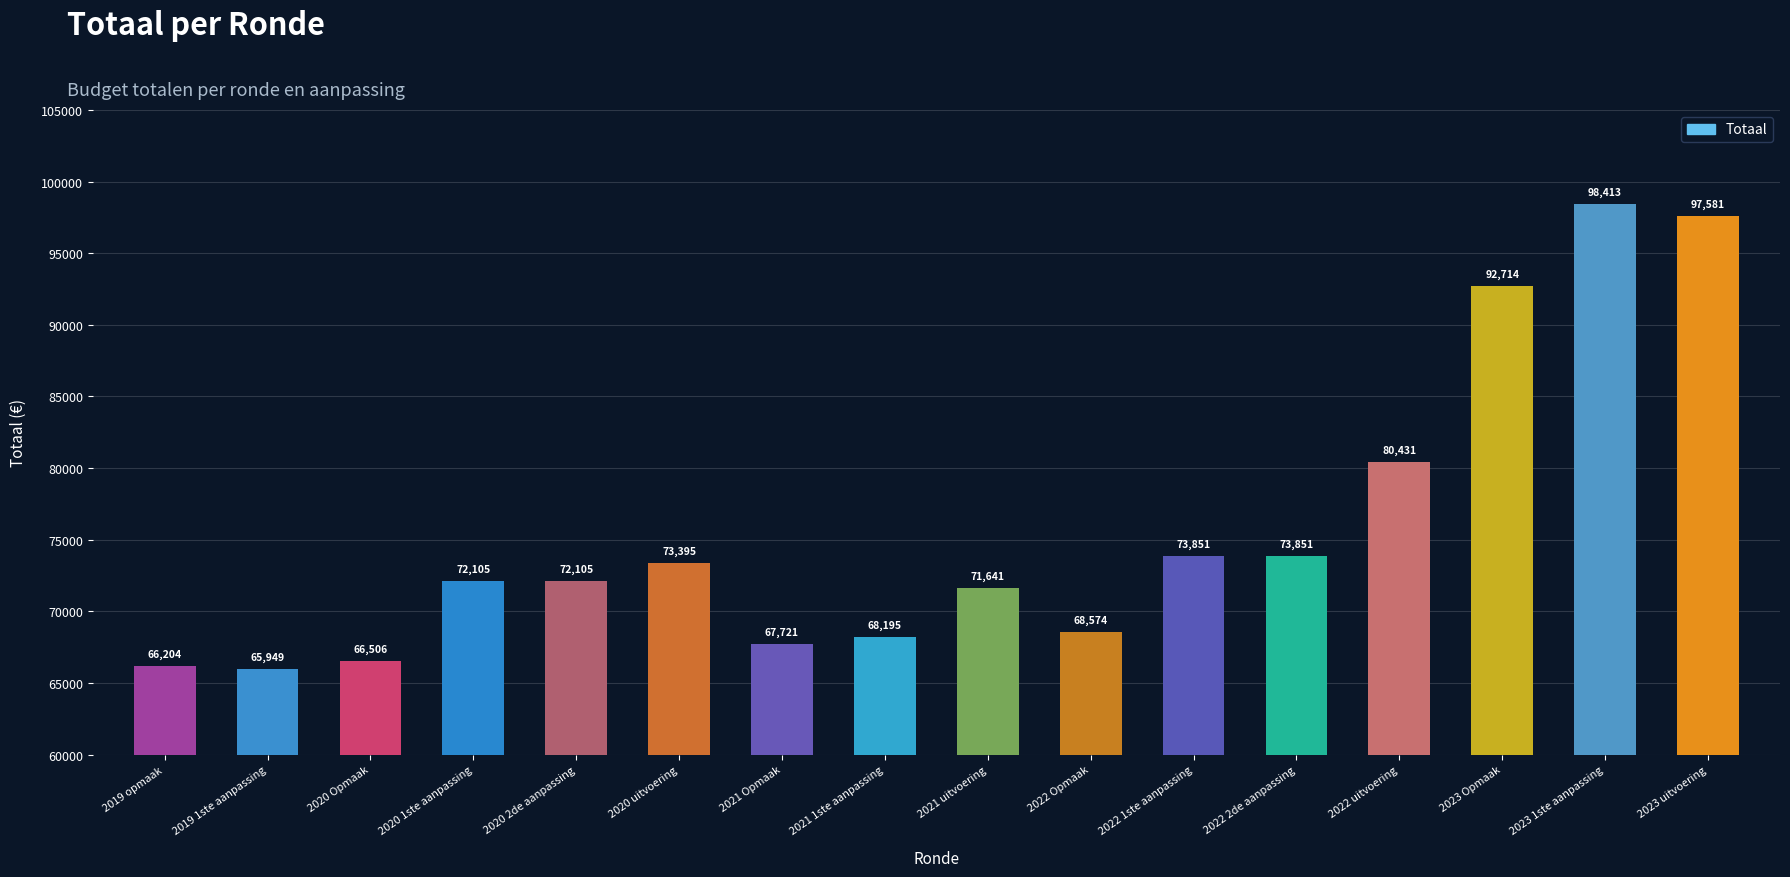

How many values are below 72105?

7